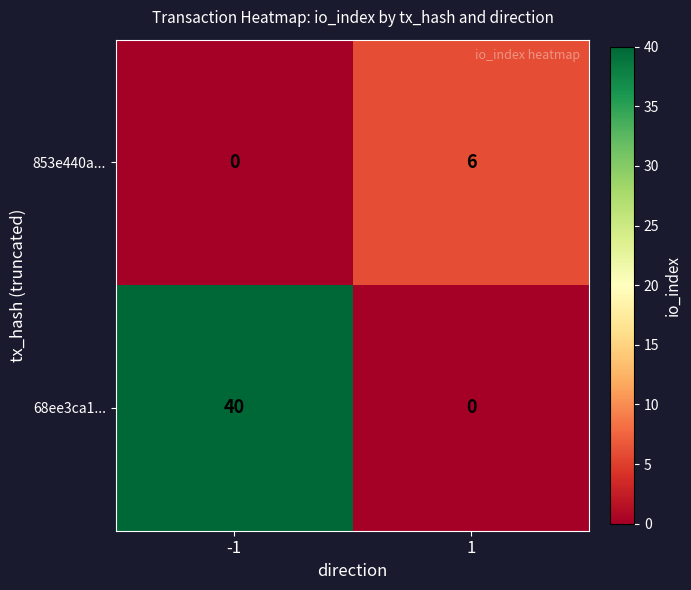

Between -1 and 1, which series saw the biggest shift?

68ee3ca1...